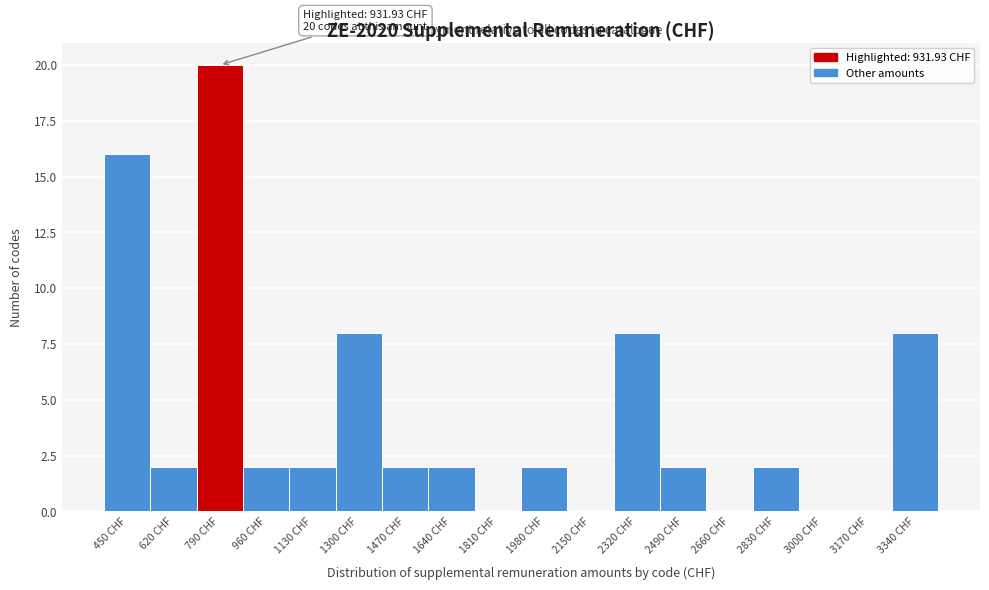

Reading right to left, list all the values displayed in this chart.

3340 CHF=8	3170 CHF=0	3000 CHF=0	2830 CHF=2	2660 CHF=0	2490 CHF=2	2320 CHF=8	2150 CHF=0	1980 CHF=2	1810 CHF=0	1640 CHF=2	1470 CHF=2	1300 CHF=8	1130 CHF=2	960 CHF=2	790 CHF=20	620 CHF=2	450 CHF=16